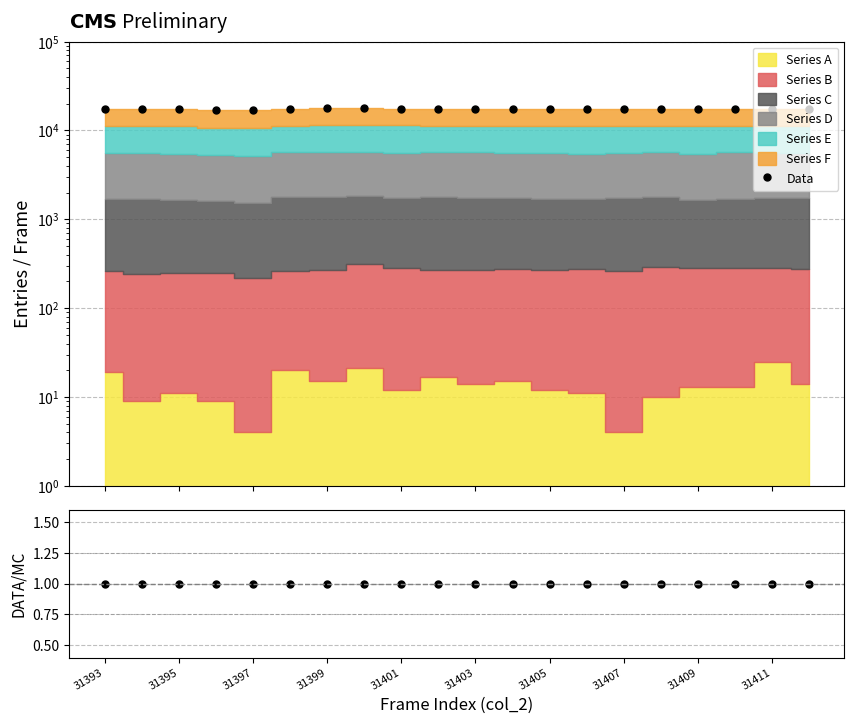

Which label corresponds to the smallest value in the chart?

31393